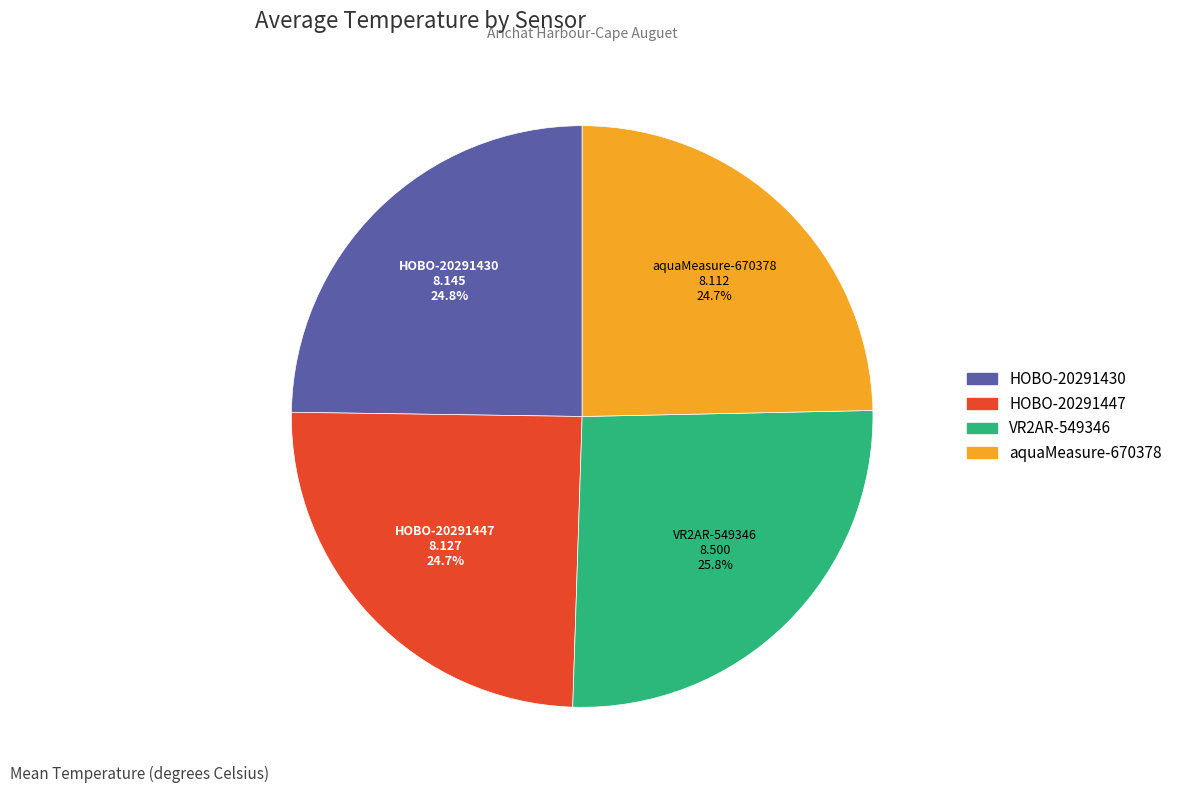

Is there a majority slice in this chart?

No